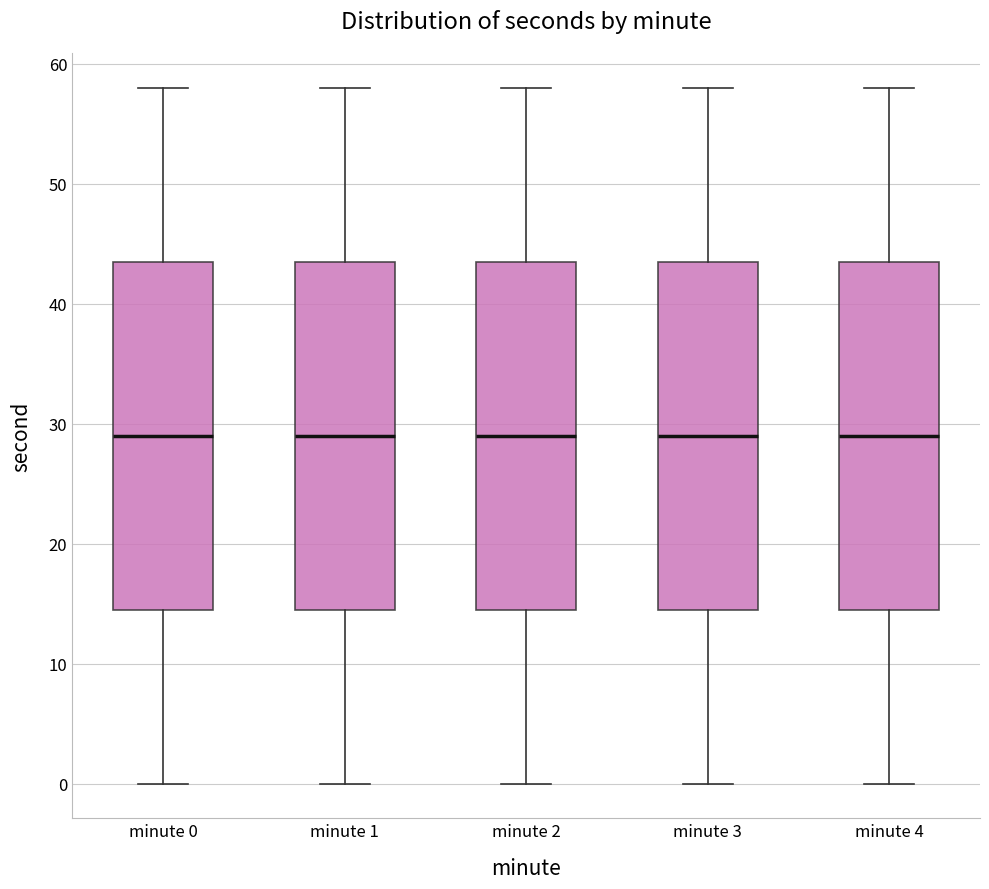

Where is the lower edge of the box for minute 0 on the y-axis? The values are not printed on the chart, so give them approximately, as read against the axis.

15